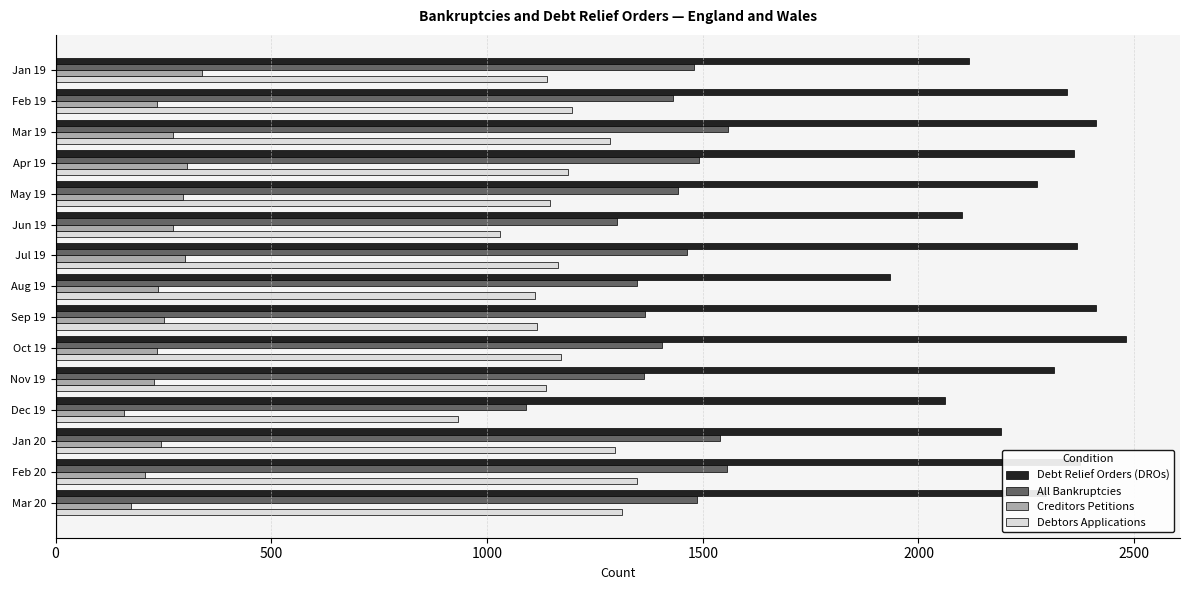

Which series has the largest total across all categories?

Debt Relief Orders (DROs)